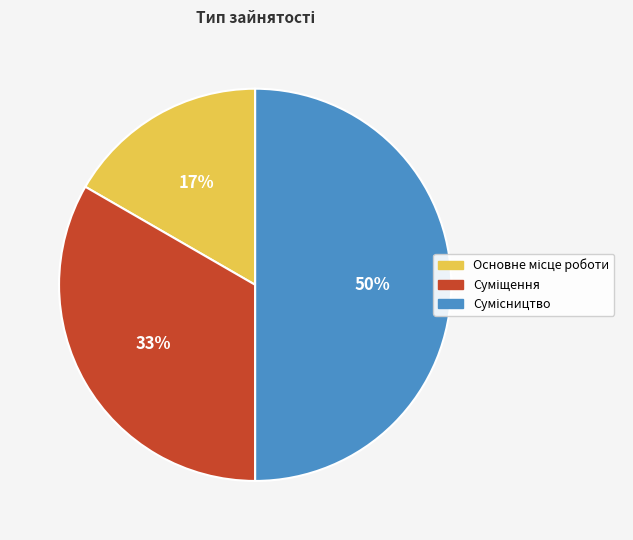

To the nearest percent, what is the difference between the largest and smallest slice percentages?

33%